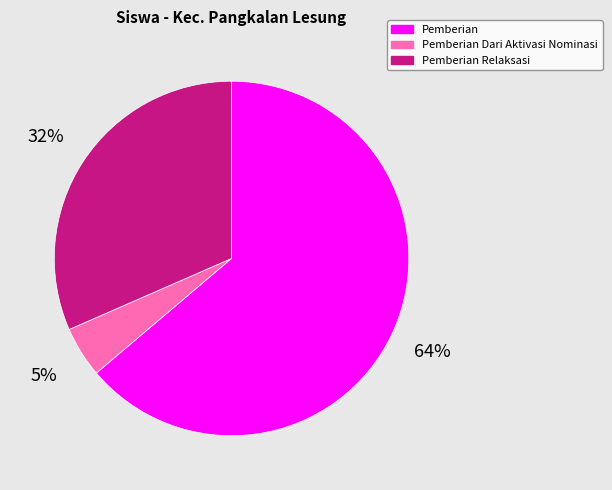

To the nearest percent, what percentage of the pie is Pemberian Dari Aktivasi Nominasi?

5%